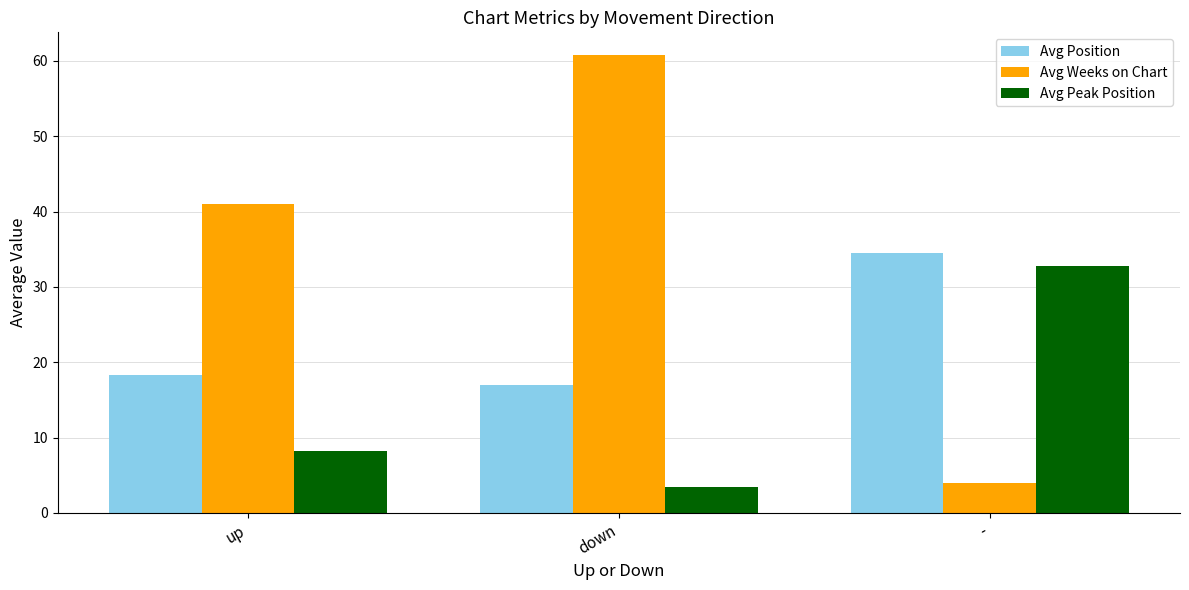

Between up and down, which series saw the biggest shift?

Avg Weeks on Chart